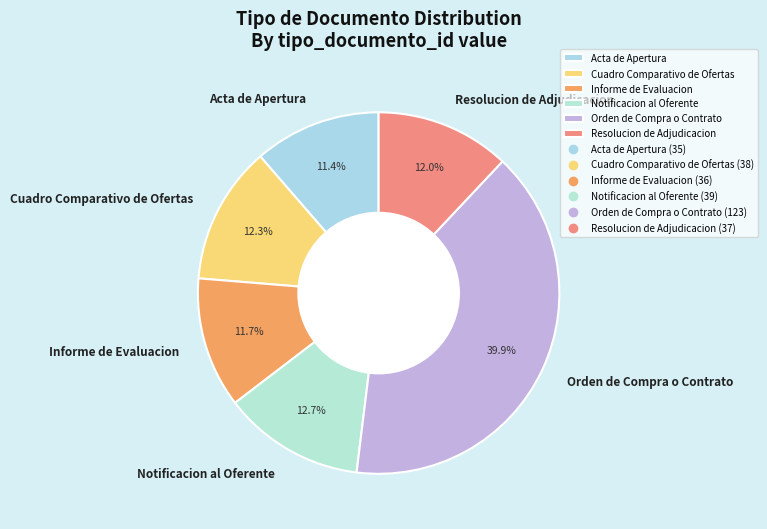

How many segments does this pie chart have?

6